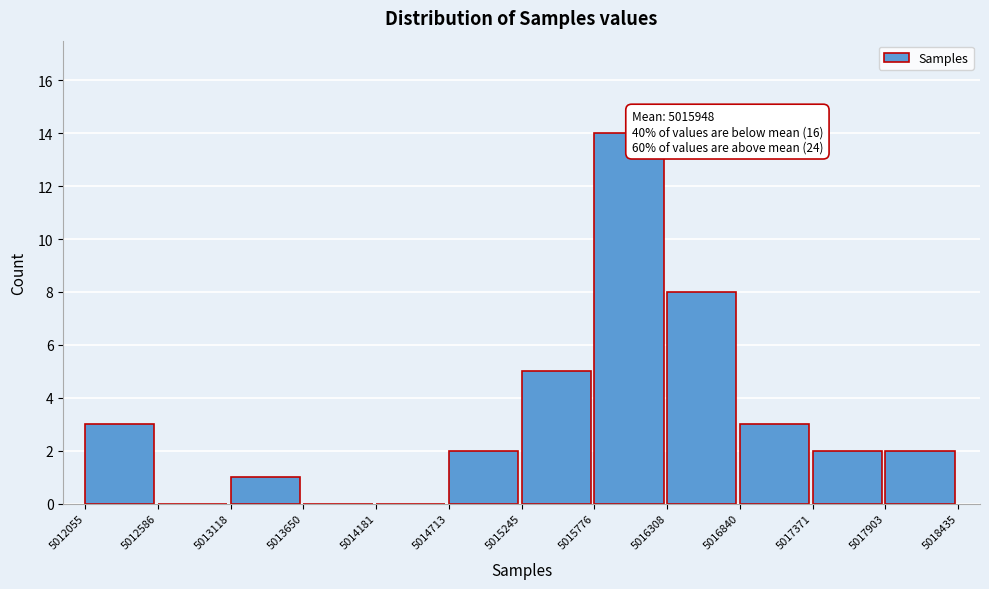

Which range on the x-axis has the tallest bar?

5015776 to 5016308